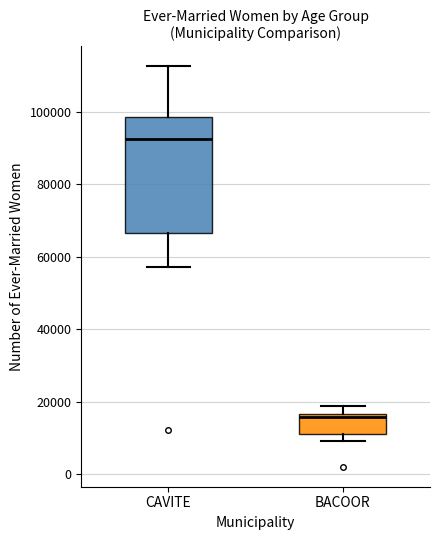

Which box's median line is the lowest?

BACOOR